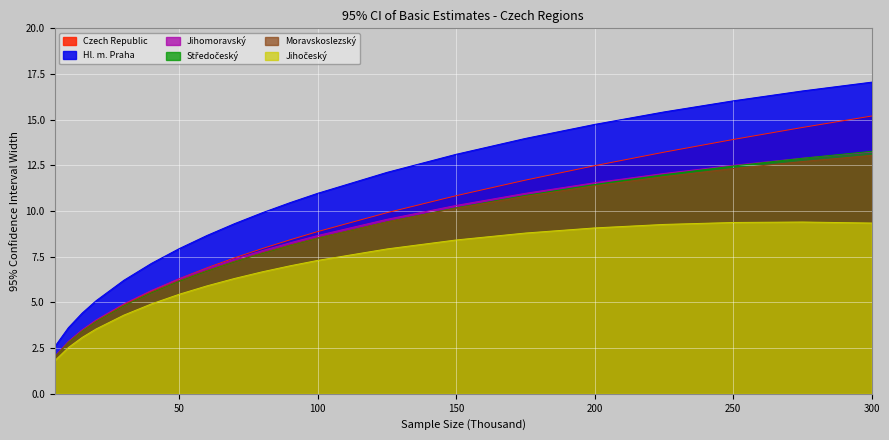

Where is Jihomoravský nearest to the value 7?

60